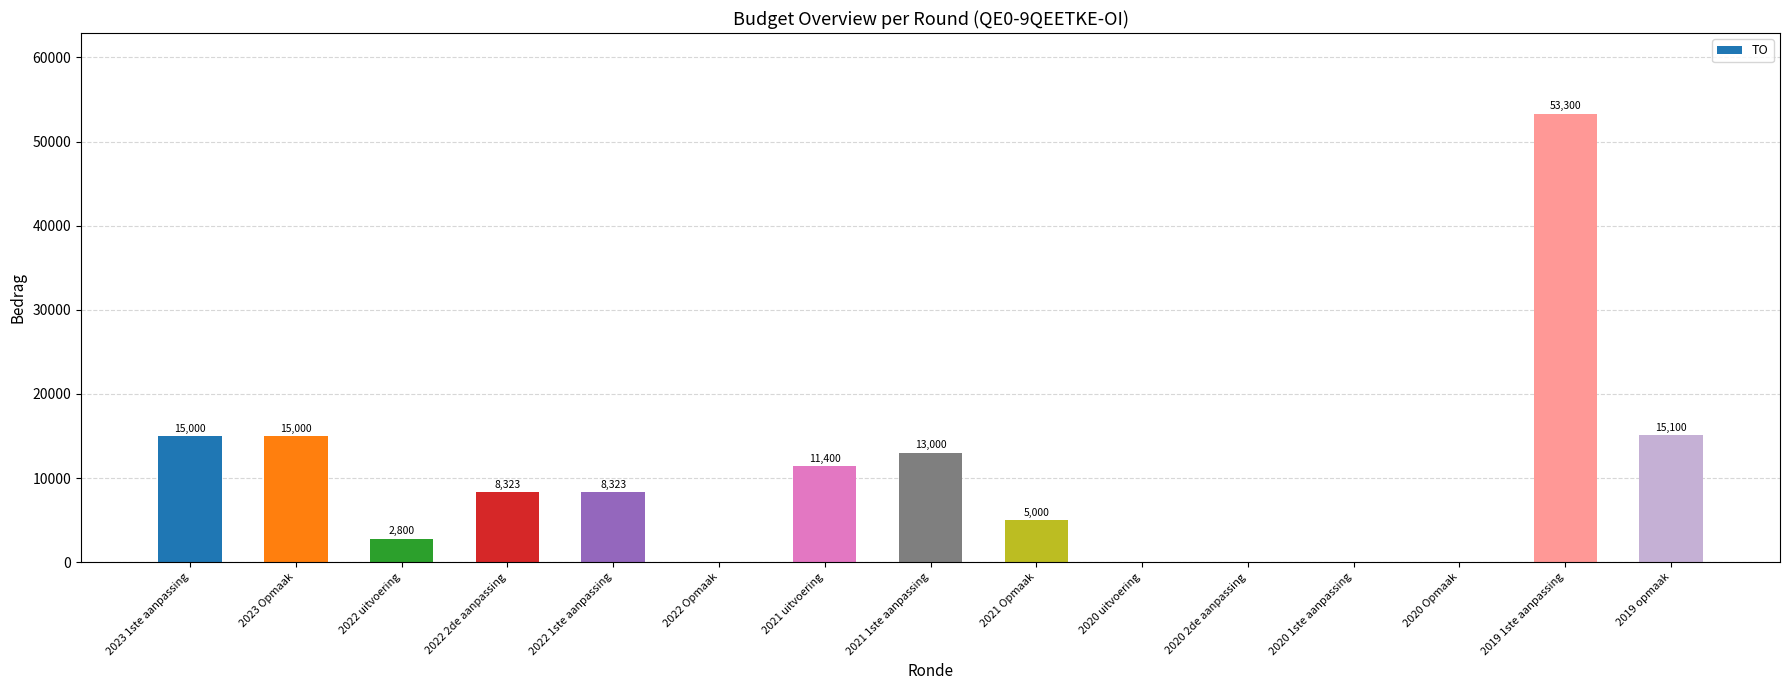

What is the sum of the values at 2022 1ste aanpassing and 2022 Opmaak?

8323